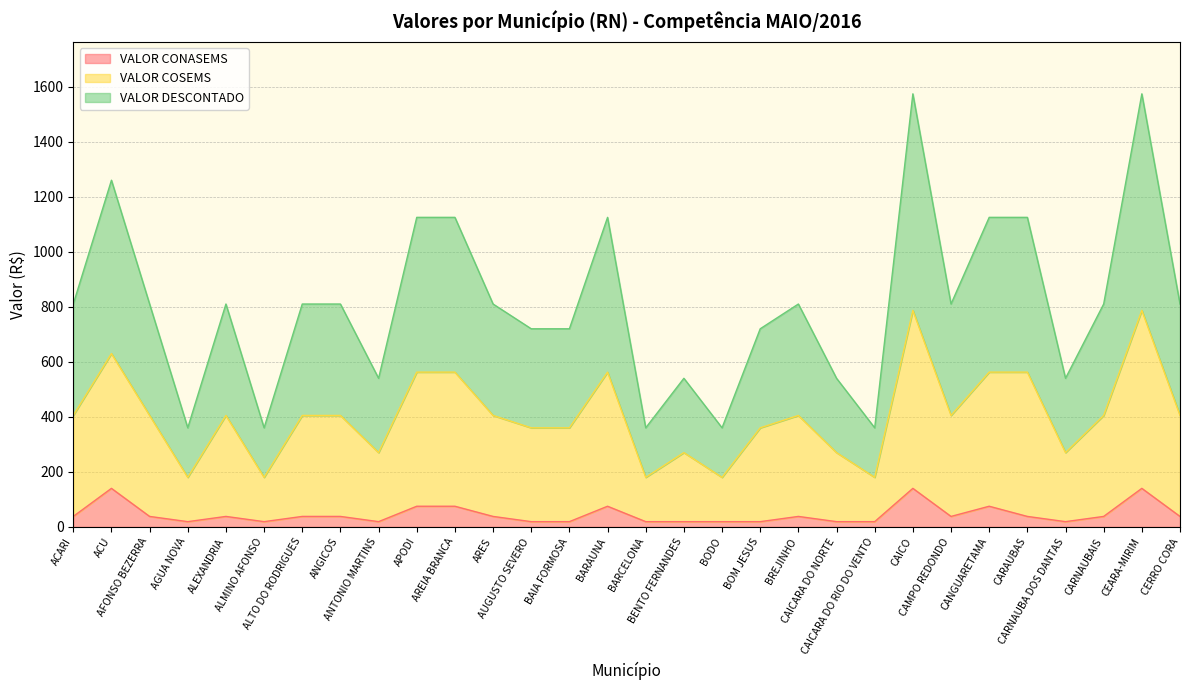

Which series has the widest spread of values?

VALOR DESCONTADO